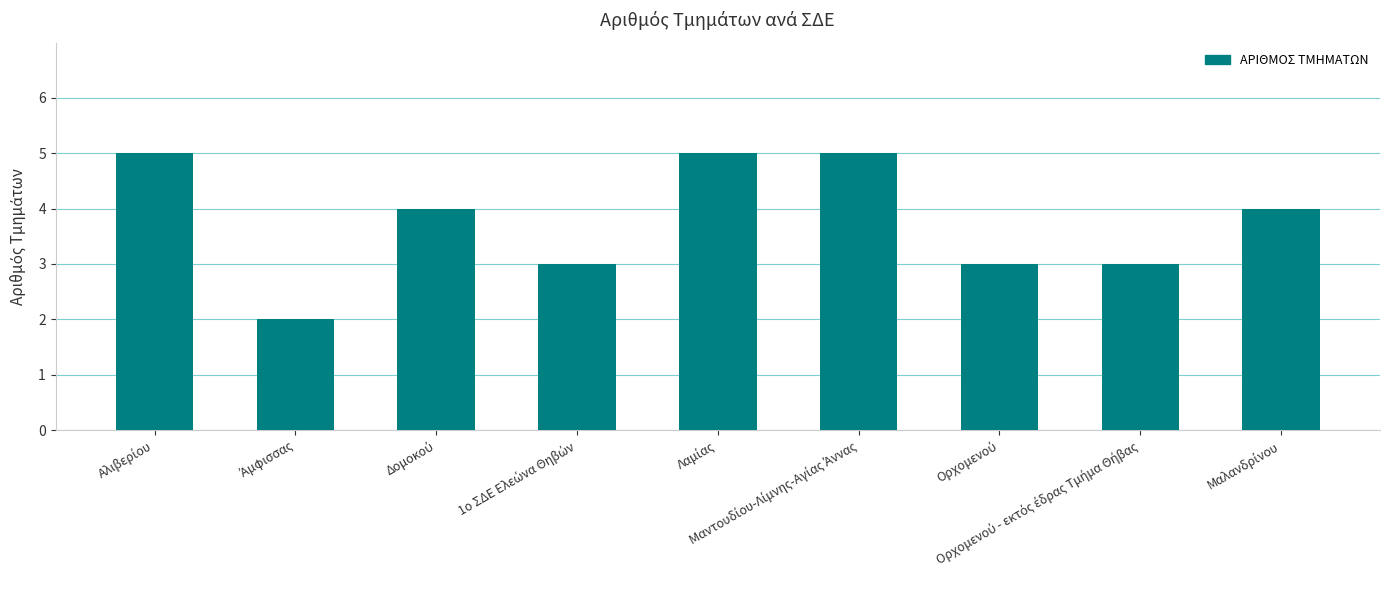

What is the value of the 9th bar from the left?

4